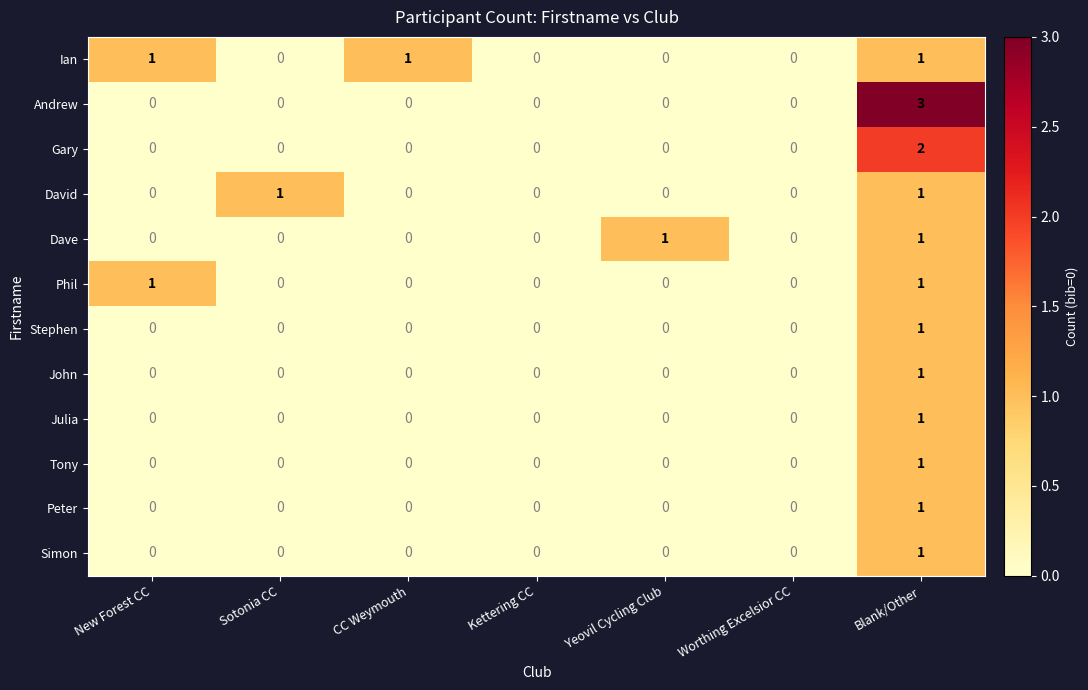

The Simon series shows 0 at New Forest CC. True or false?

True